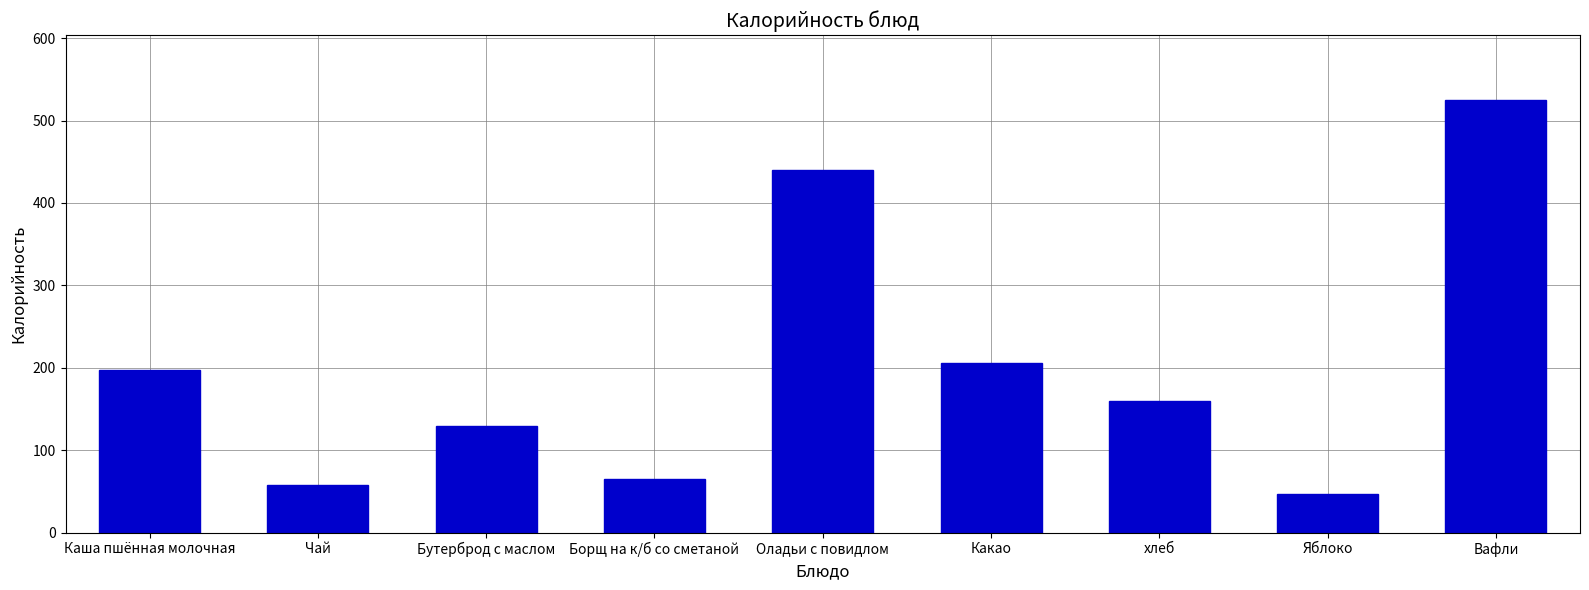

What is the smallest value displayed?

47